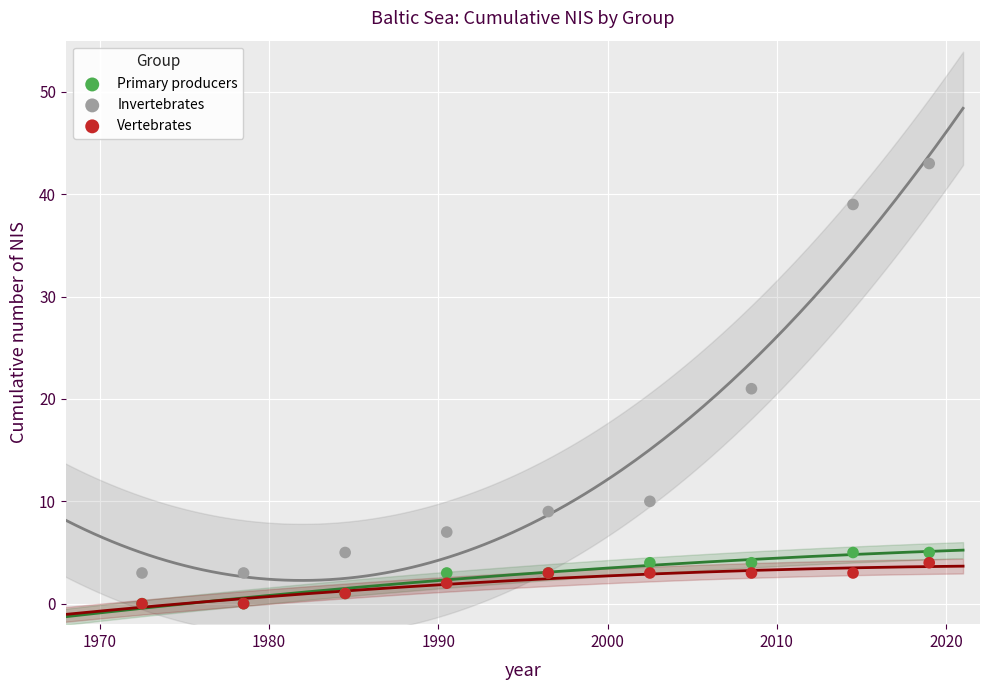

Which series has the widest spread of Y values?

Invertebrates